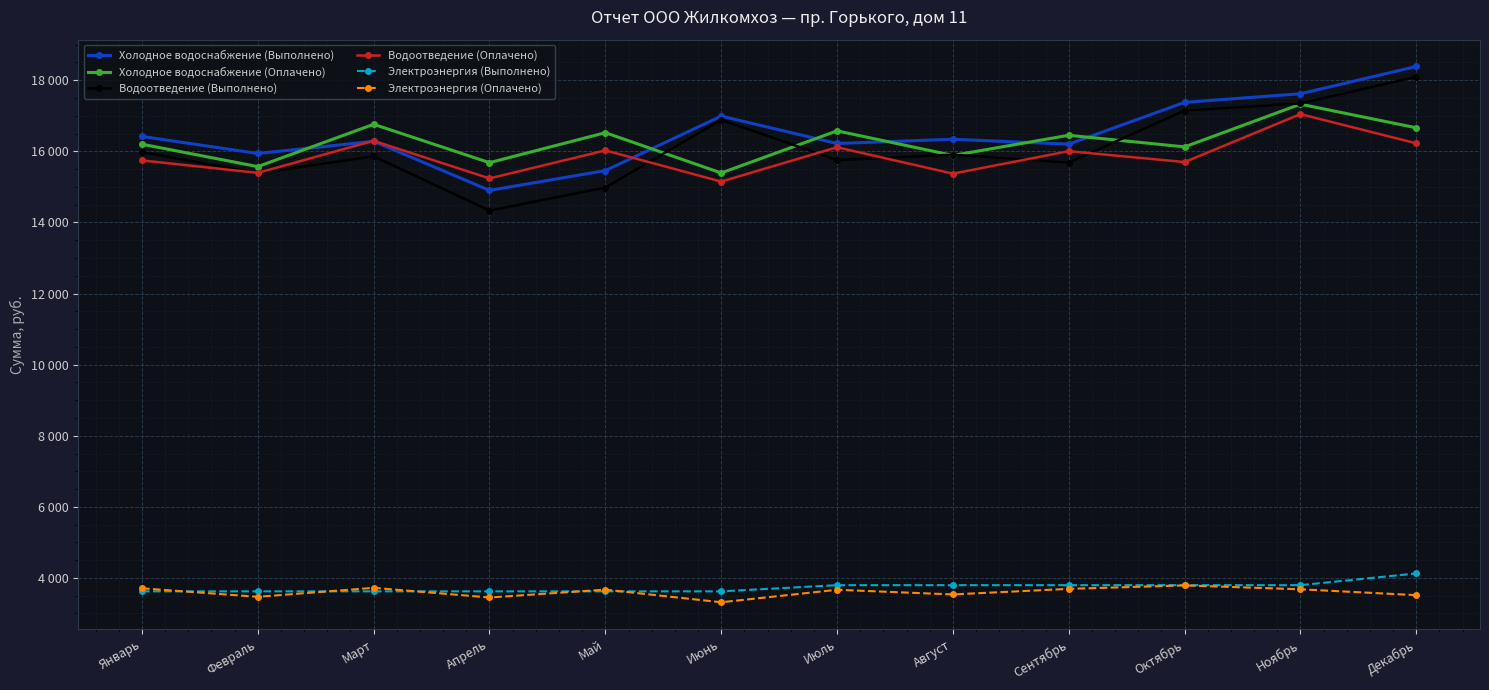

How many interior local valleys does the Электроэнергия (Оплачено) series have?

4